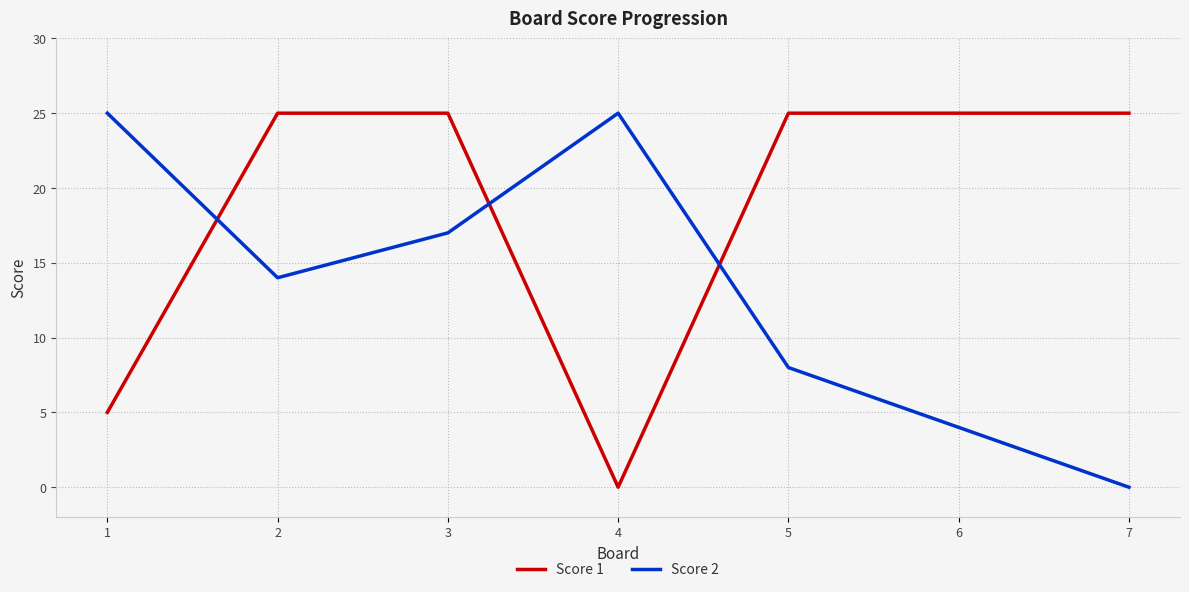

True or false: Score 2 and Score 1 intersect in this chart.

True